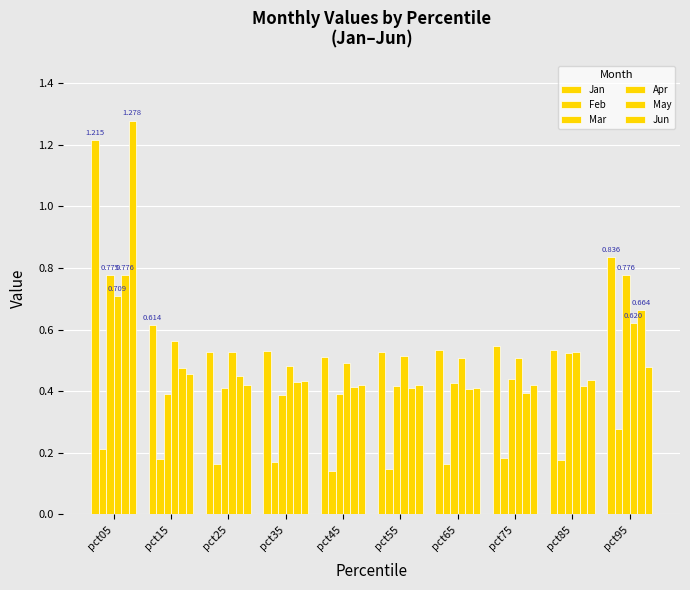

How many bars are there in each group?

6